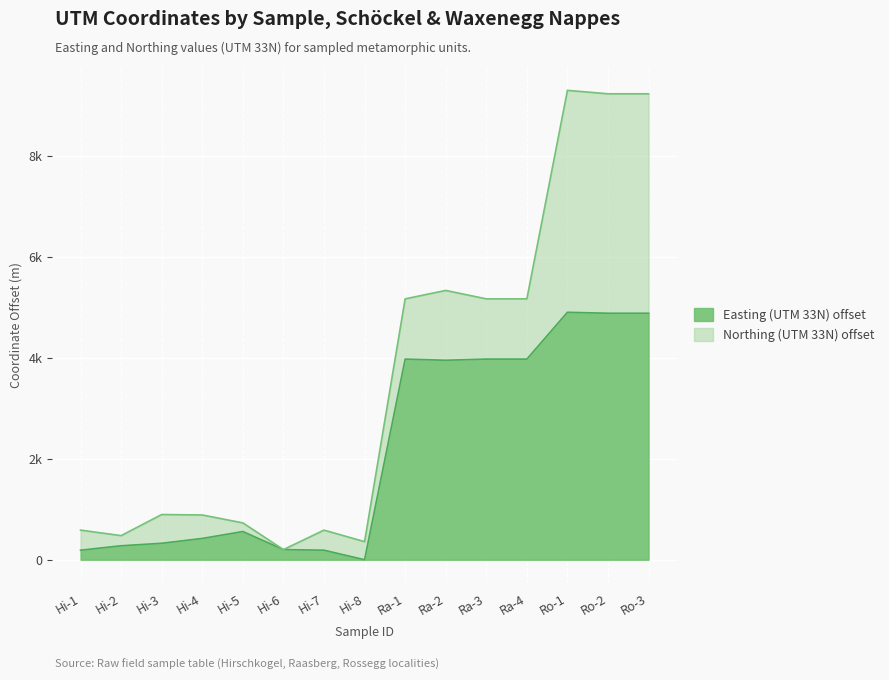

What is the ratio of the value at Ra-2 to the value at Ro-3?

0.8